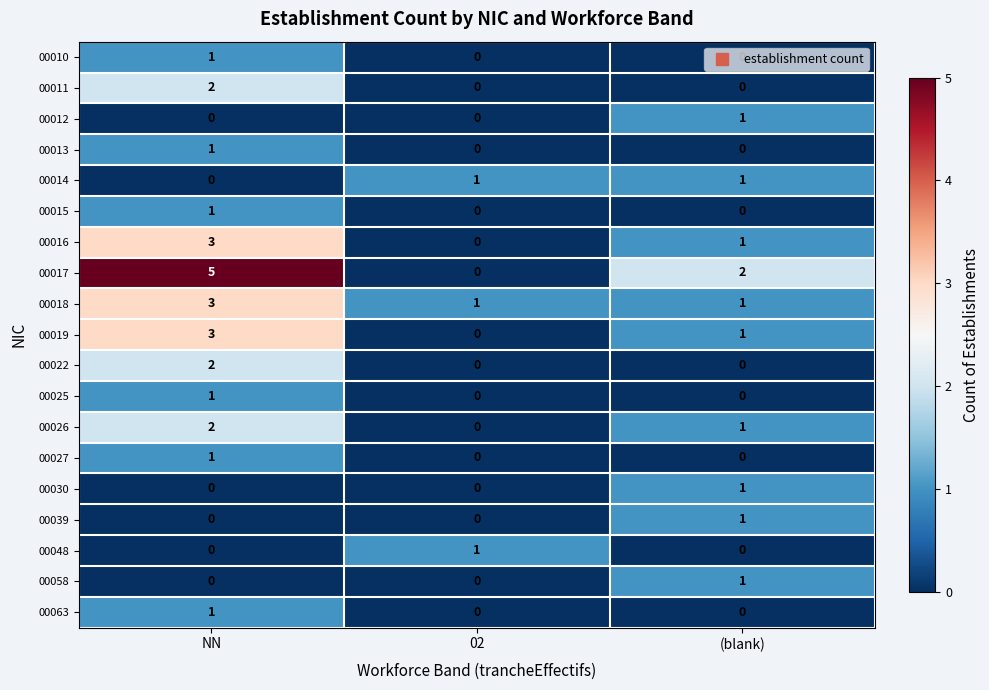

At which label does 00017 first exceed 2?

NN